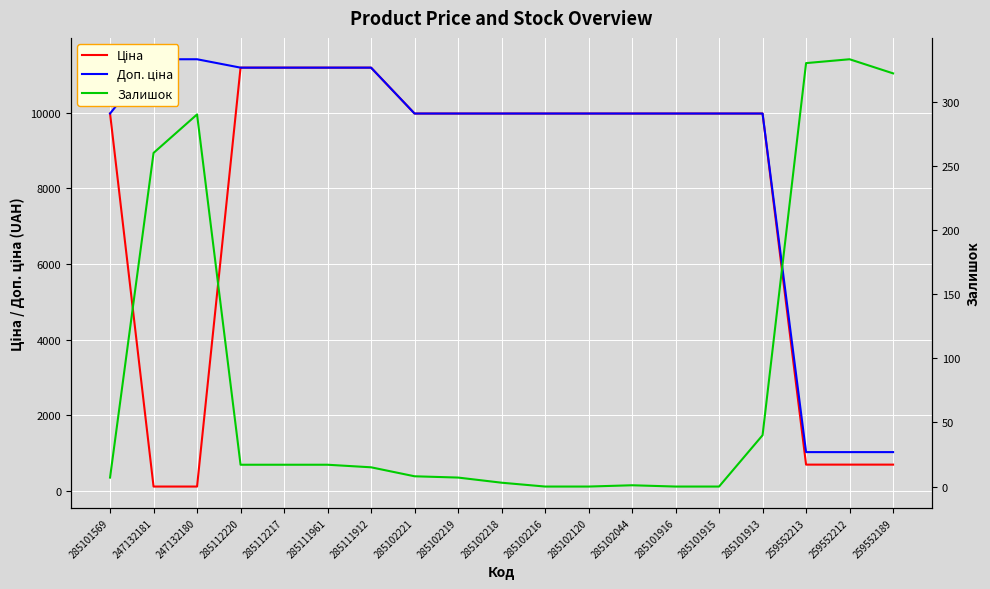

What is the sum of the Доп. ціна values at 285102221 and 285111912?

21163.2